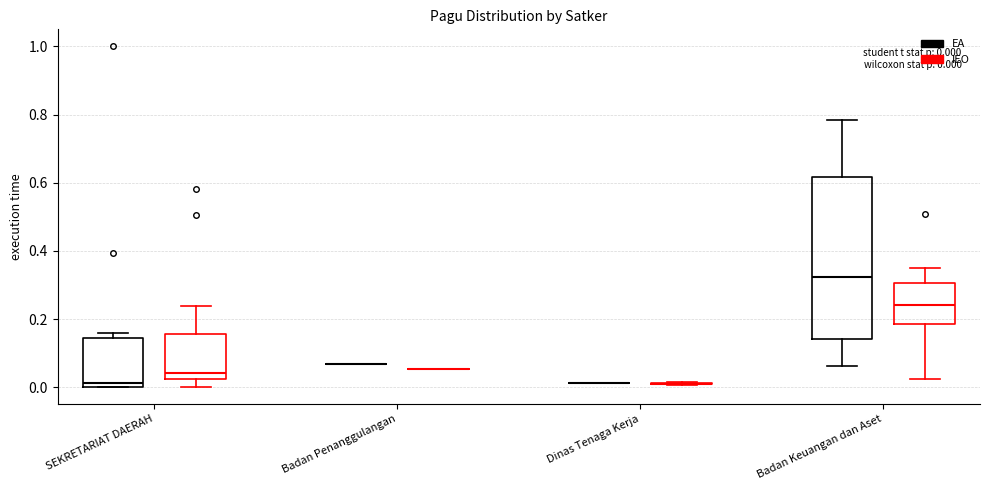

Which box is the tallest, from its lower edge to its upper edge?

Badan Keuangan dan Aset (EA)